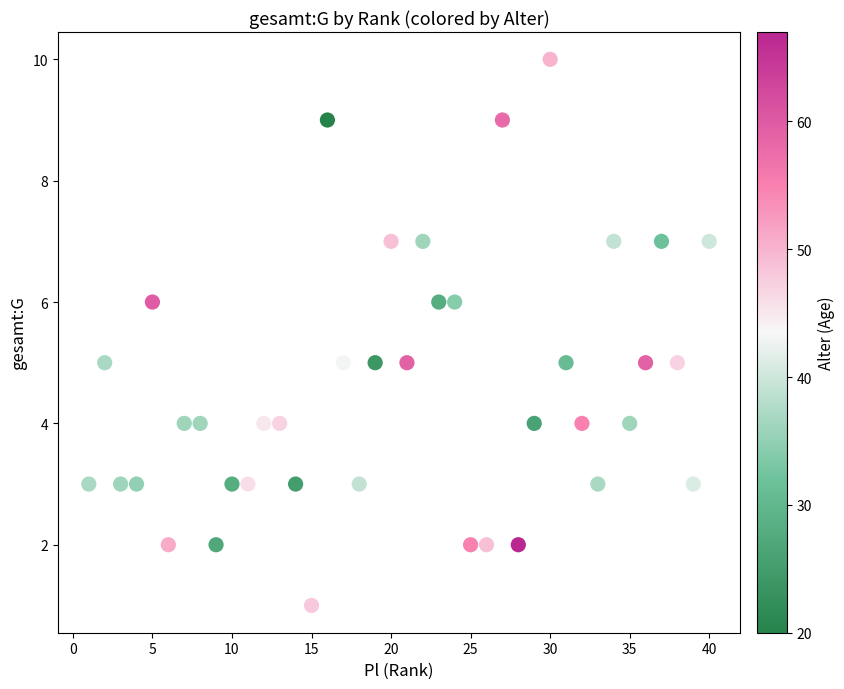

What is the range of Y values (max minus min)?

9